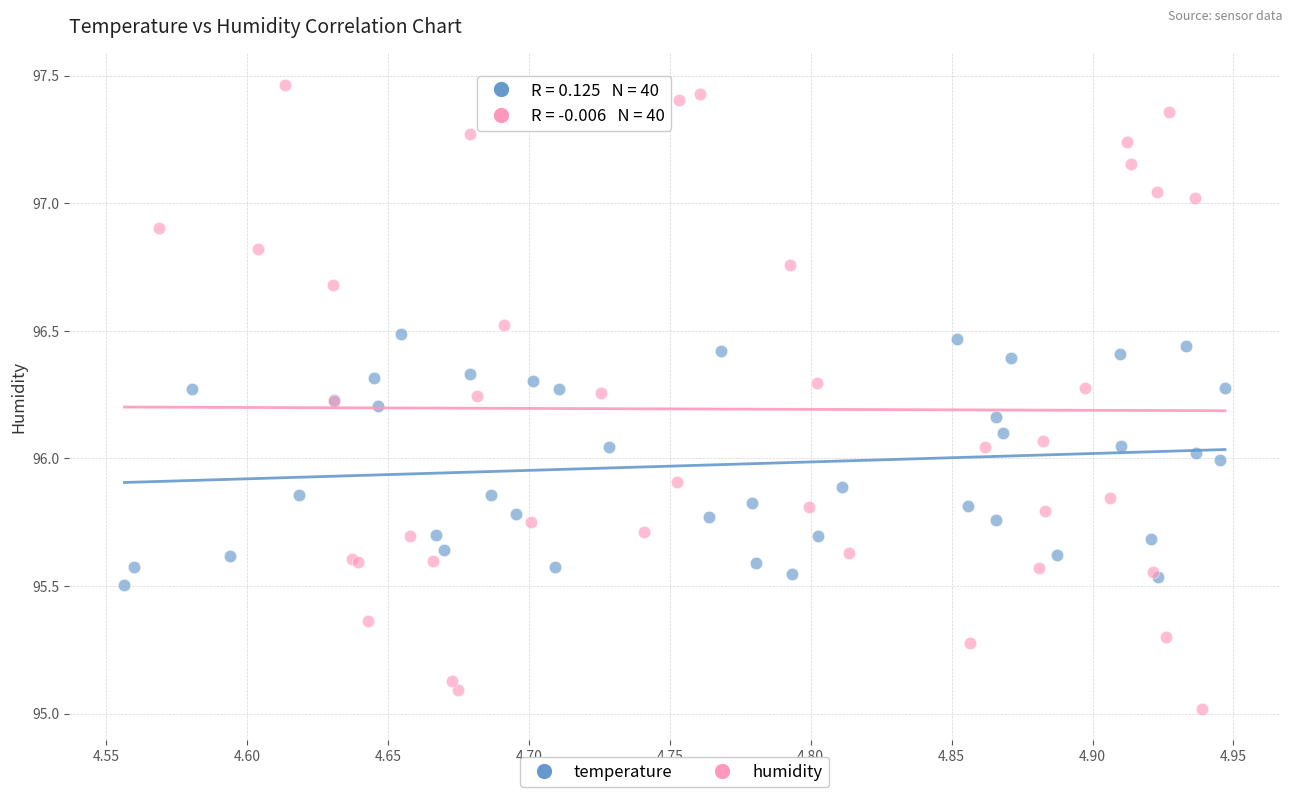

Which series has the largest Y range (max minus min)?

humidity